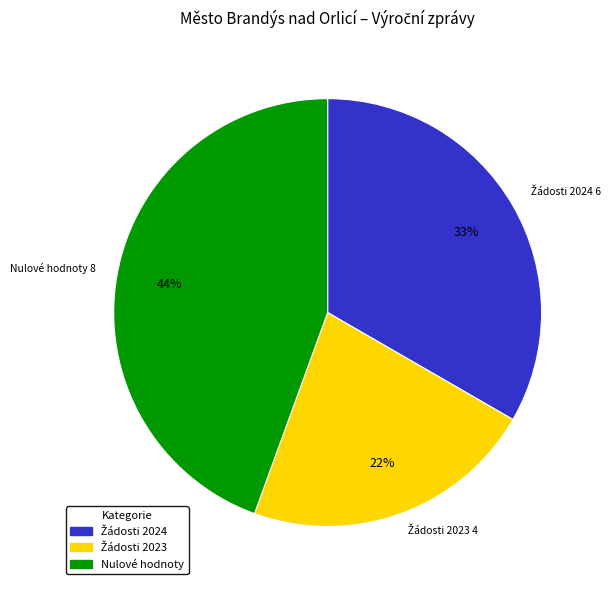

Does any single category account for the majority?

No